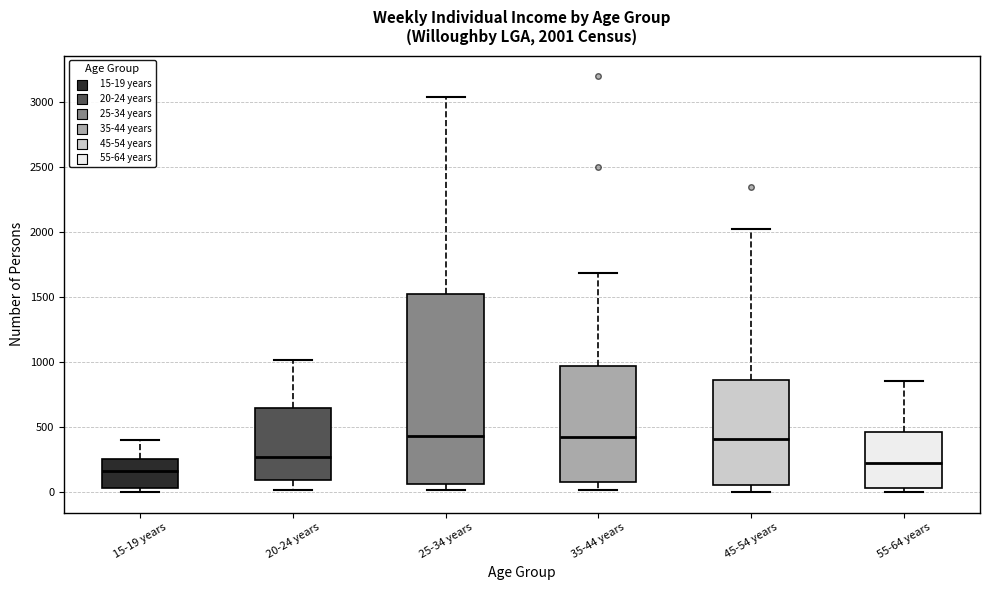

Which box is the tallest, from its lower edge to its upper edge?

25-34 years